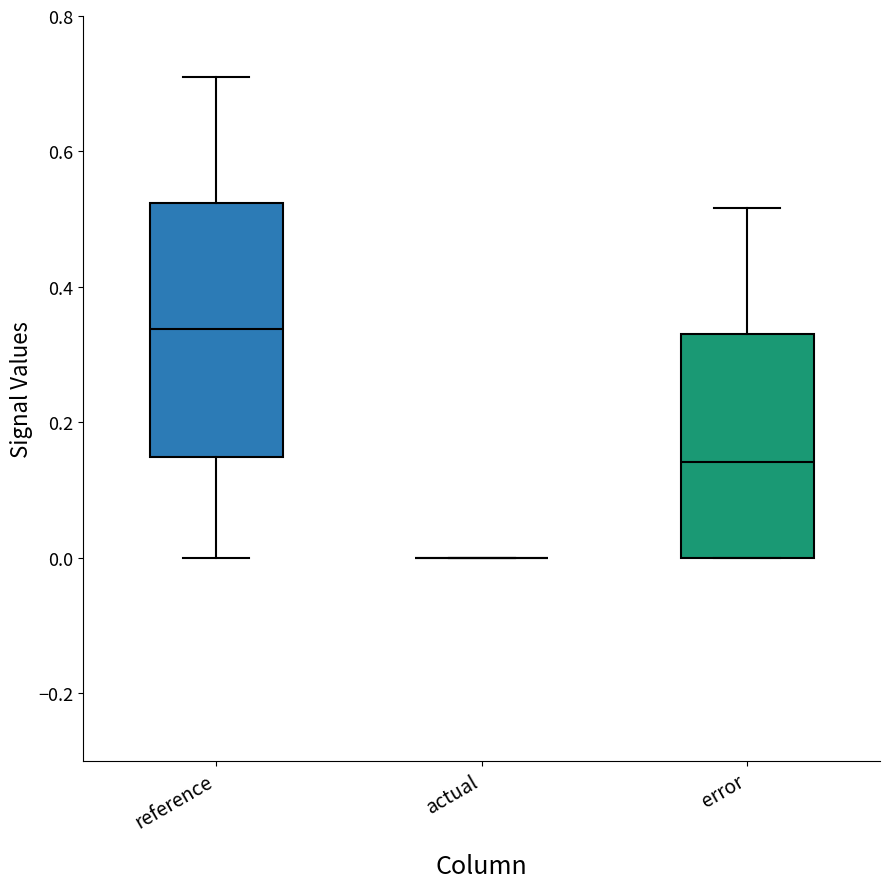

Which box is the tallest, from its lower edge to its upper edge?

reference